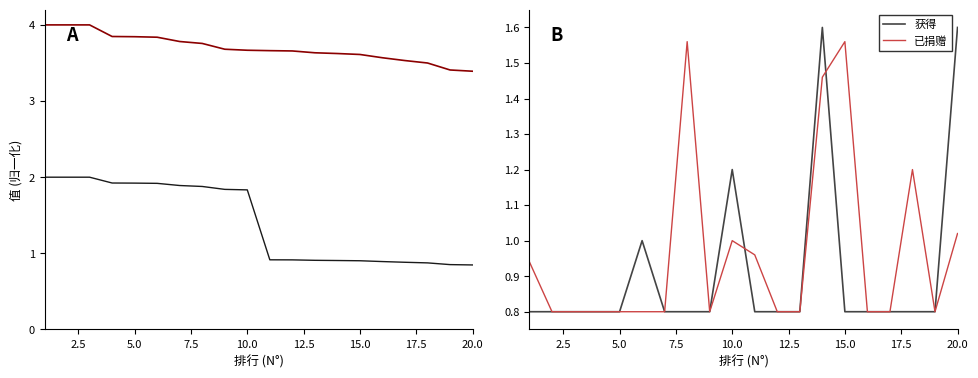

True or false: 杯数 and 已捐赠 intersect in this chart.

False